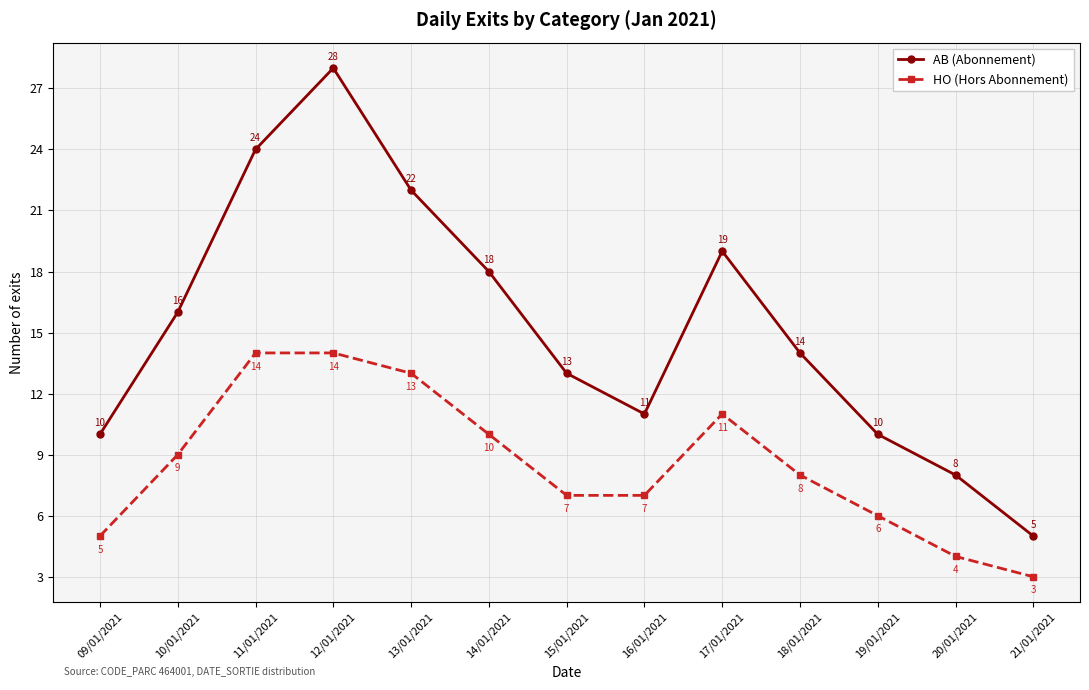

At which category is the sum across all series the highest?

12/01/2021